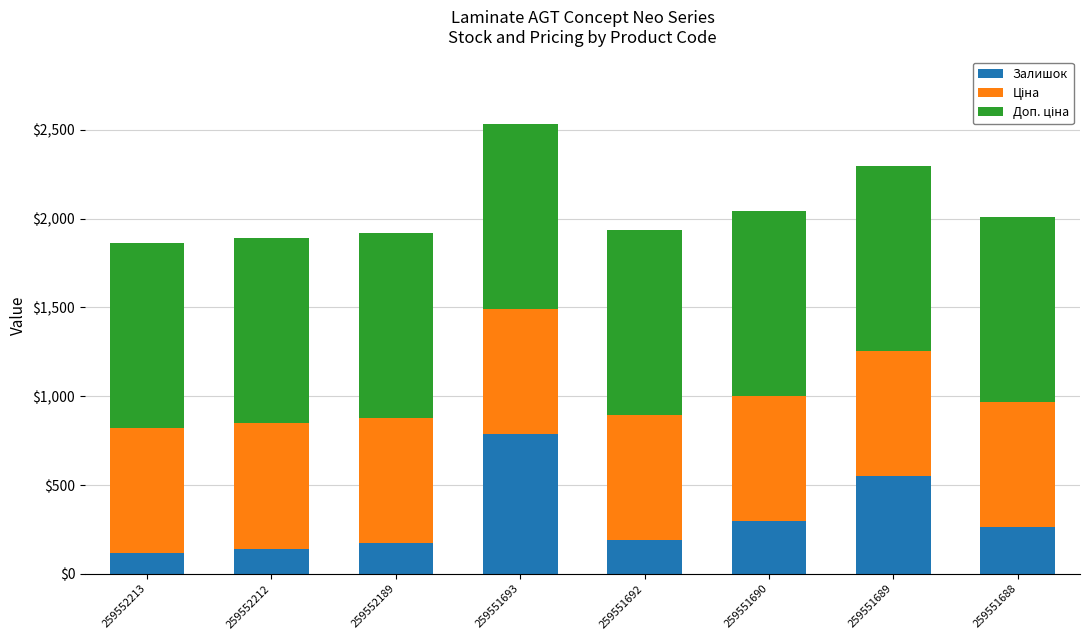

The value of Залишок at 259552212 is 141.0. True or false?

True